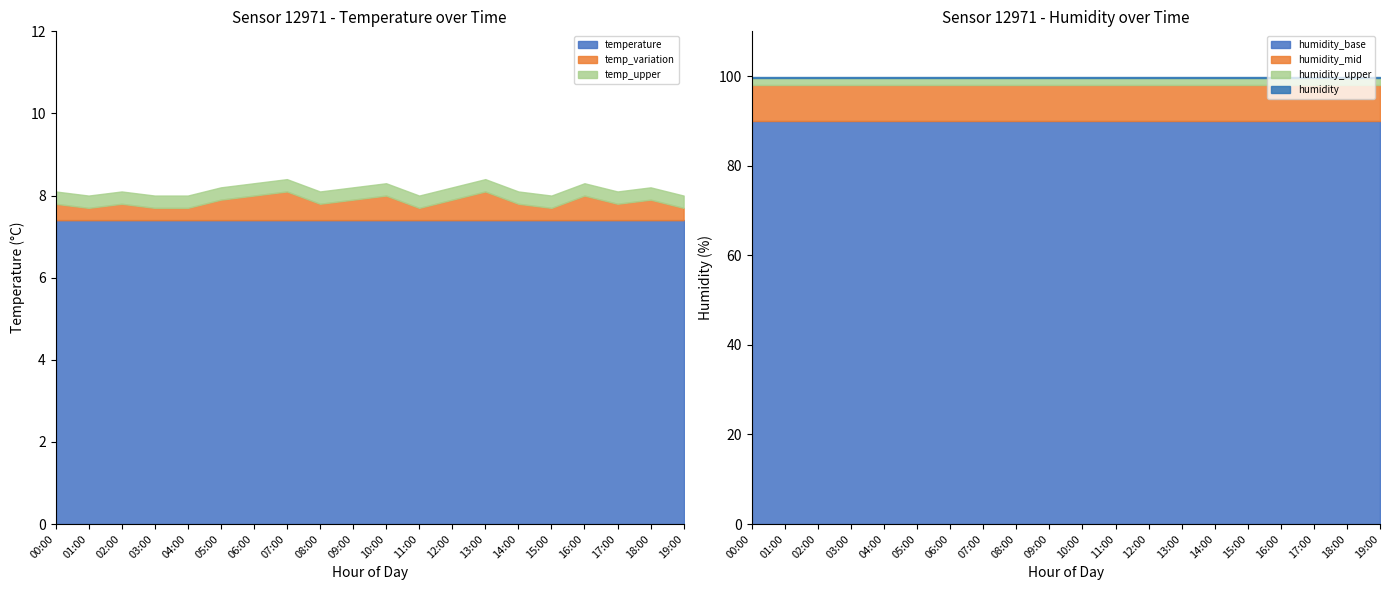

True or false: temperature has a value of 7.4 at 18:00.

True